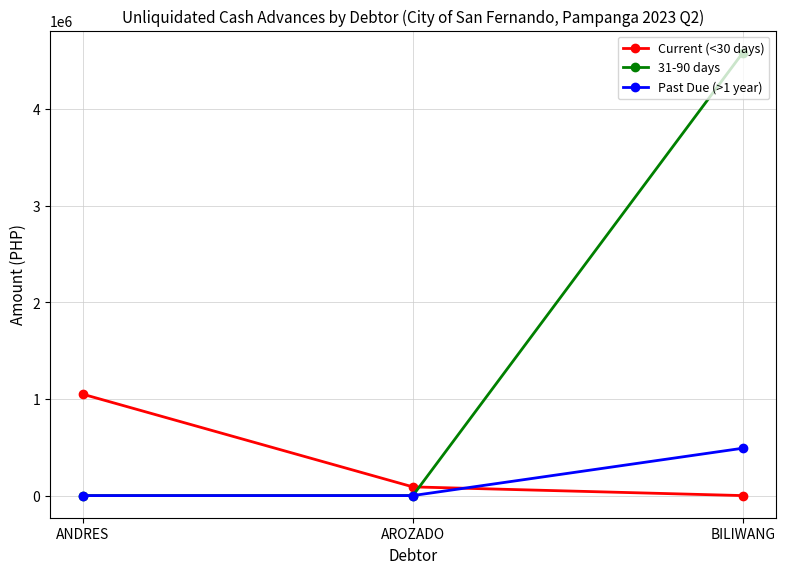

Which series changed the most between AROZADO and BILIWANG?

31-90 days